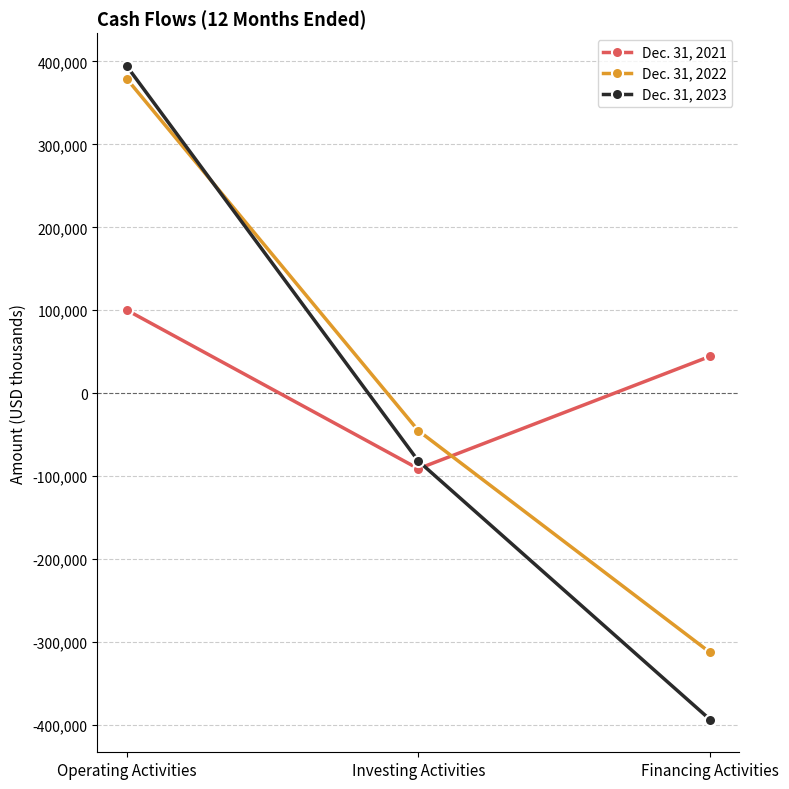

Between Investing Activities and Financing Activities, which series saw the biggest shift?

Dec. 31, 2023